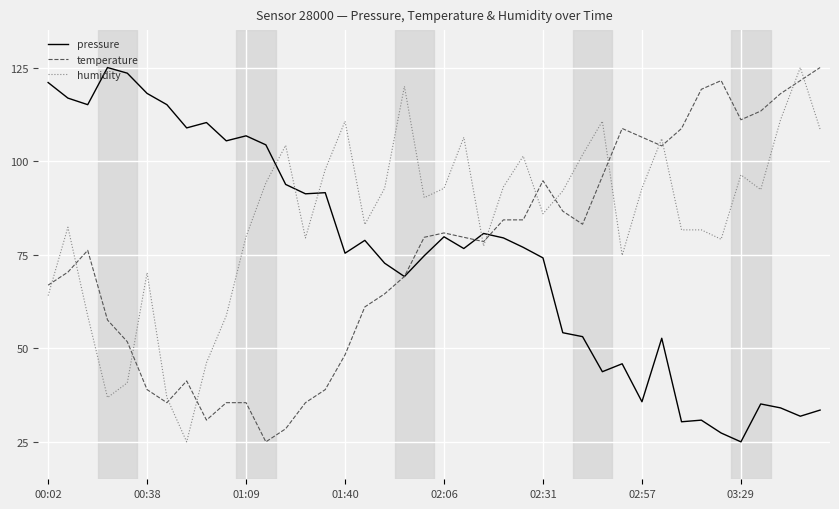

Which series has the largest total across all categories?

humidity